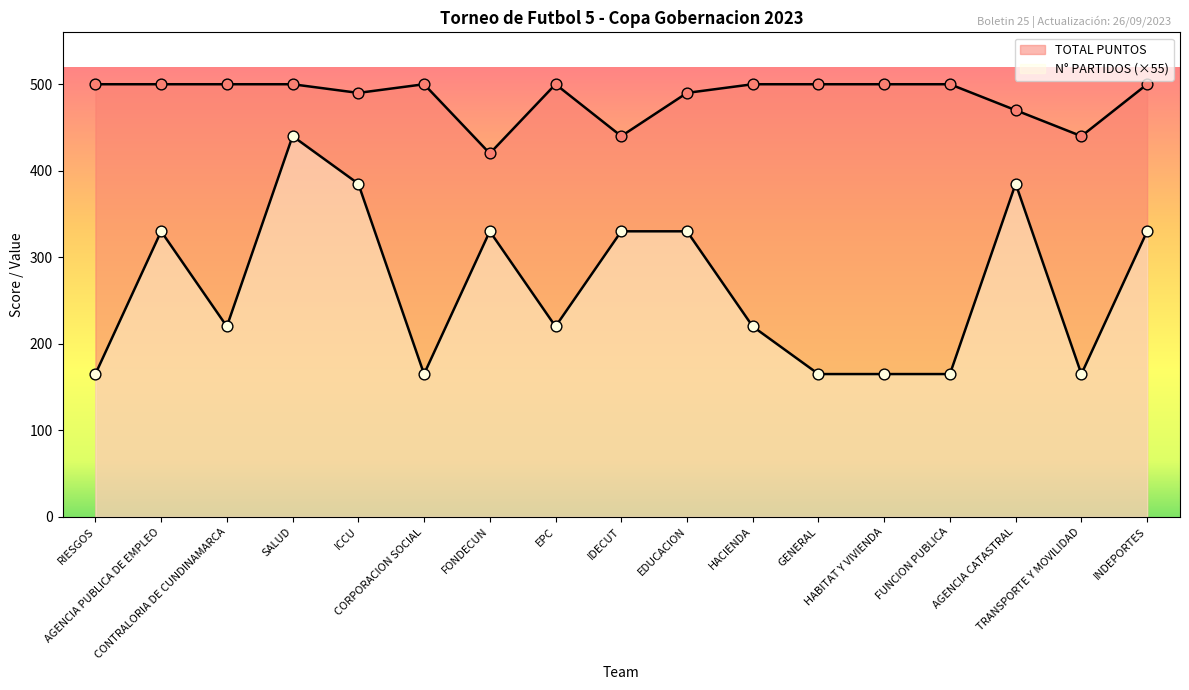

What are all the series names shown in the legend?

TOTAL PUNTOS, N PARTIDOS